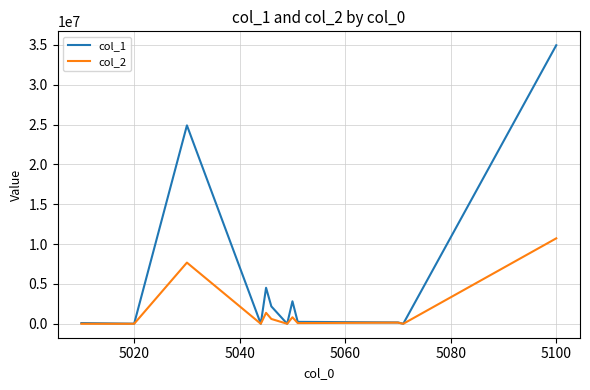

How many lines are shown in the chart?

2